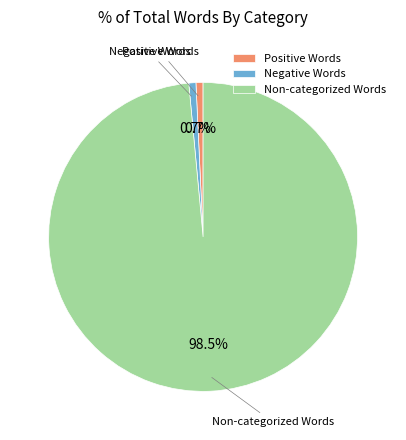

Is there a majority slice in this chart?

Yes